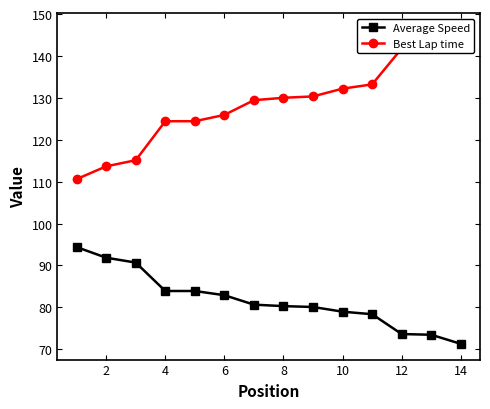

The value of Average Speed at 2 is 91.9. True or false?

True